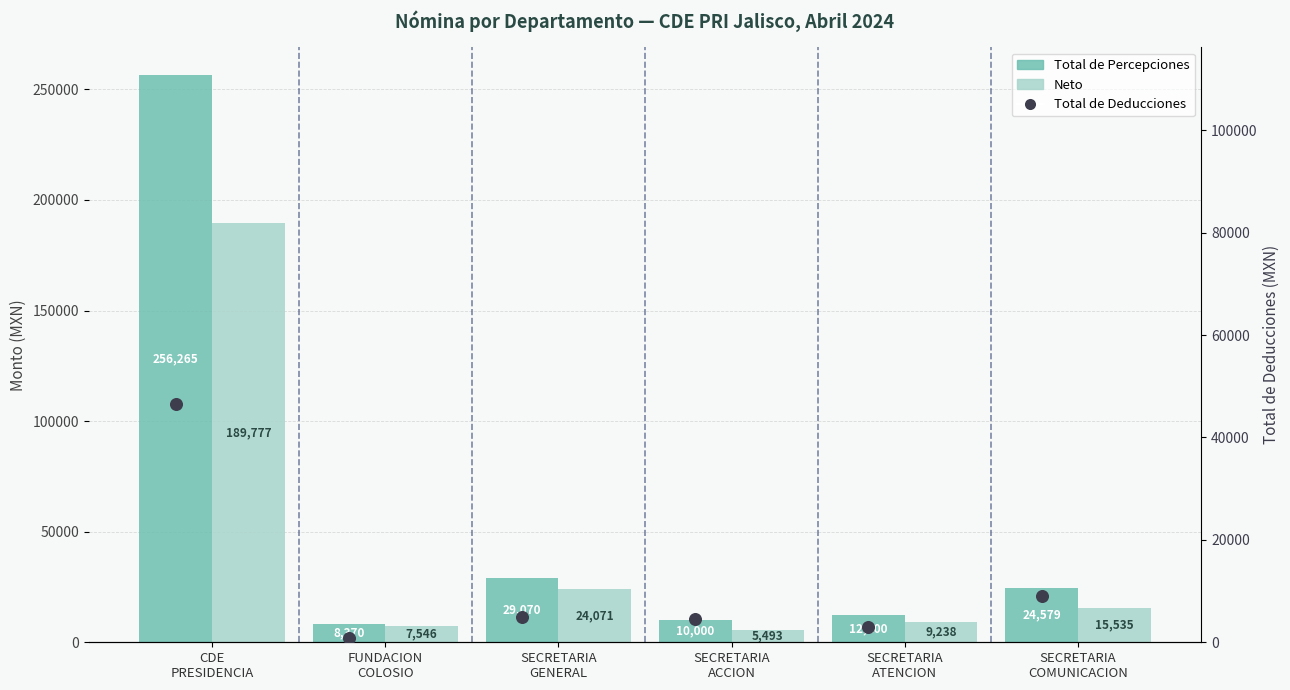

Which series contains the lowest Y value?

Total de Deducciones